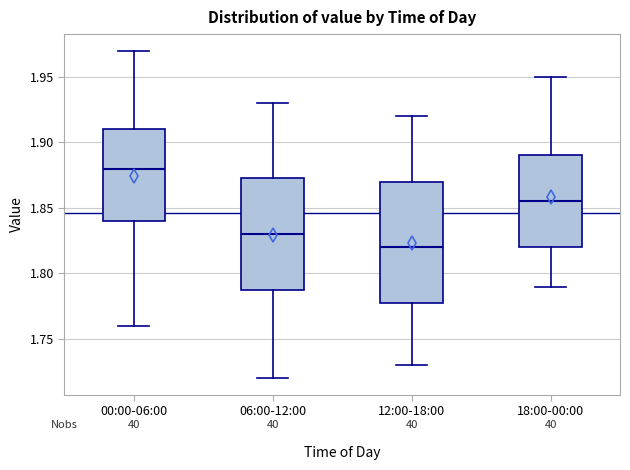

Comparing the boxes themselves (not the whiskers), which one is the tallest?

12:00-18:00